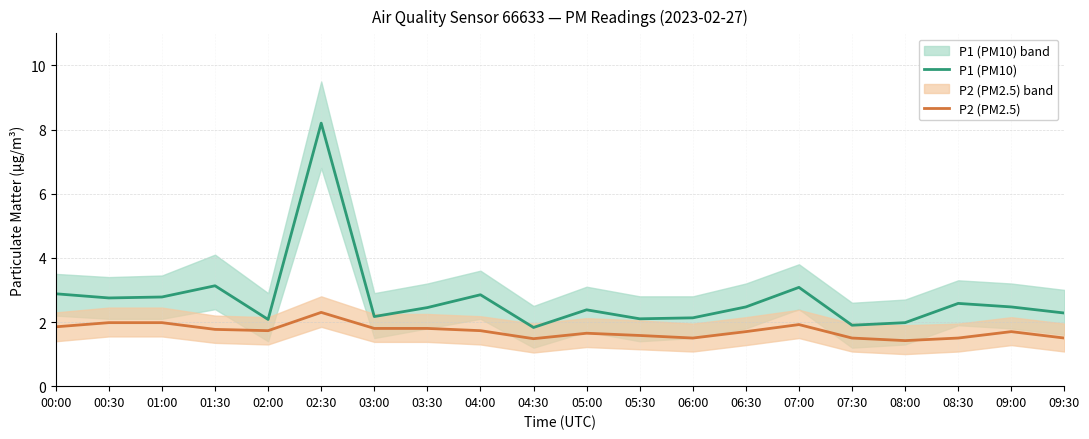

Rank the categories by P2 (PM2.5) value from highest to lowest.

02:30, 00:30, 01:00, 07:00, 00:00, 03:00, 03:30, 01:30, 02:00, 04:00, 06:30, 09:00, 05:00, 05:30, 06:00, 07:30, 08:30, 09:30, 04:30, 08:00